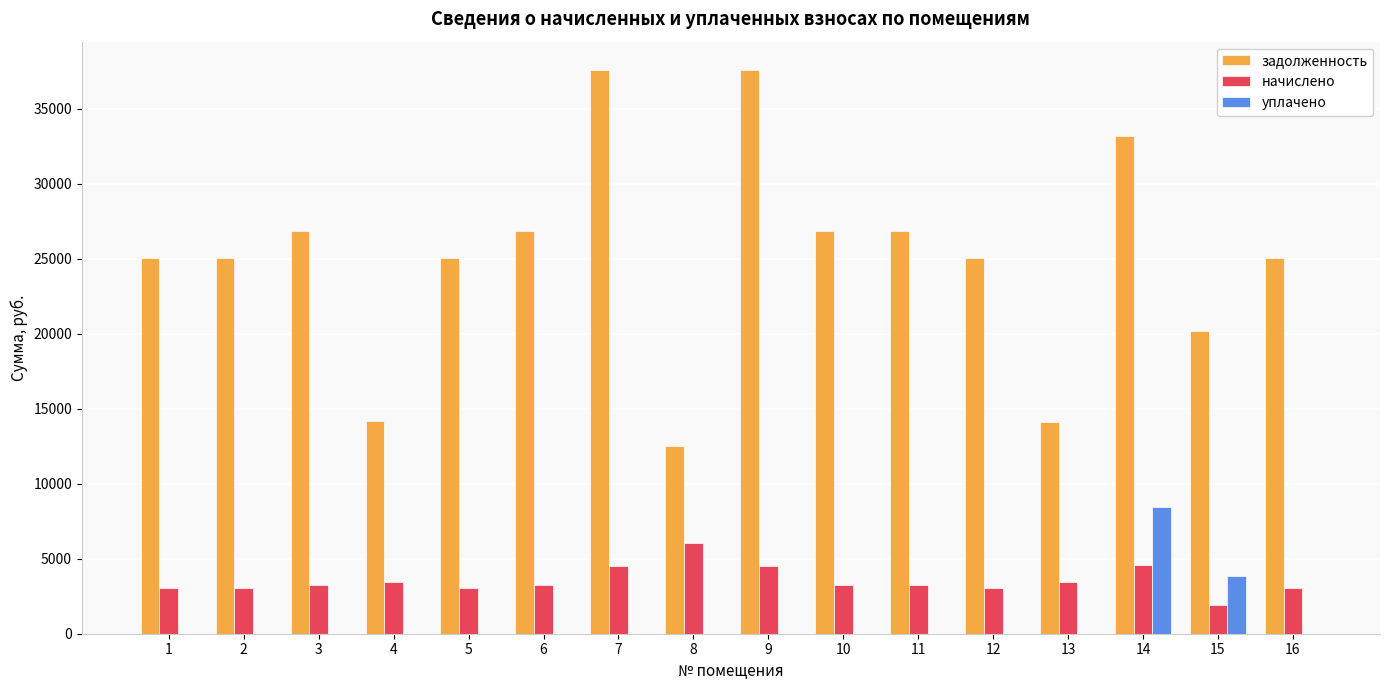

What is the total value across all series at 4?

17640.7